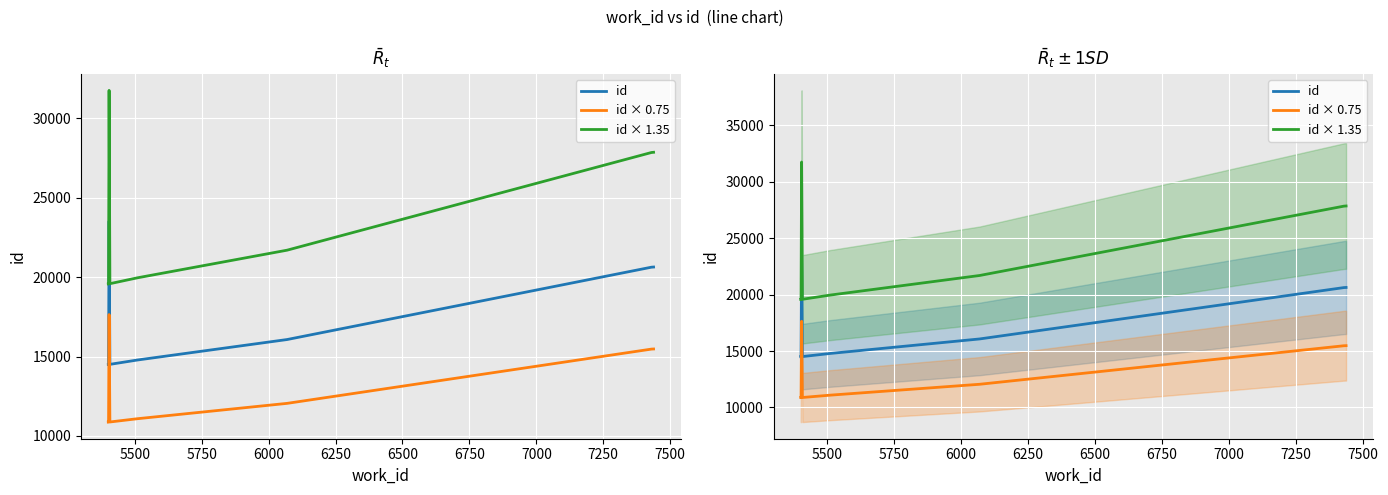

Which series has the widest spread of values?

id × 1.35